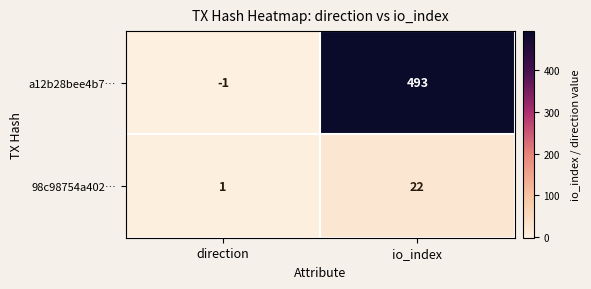

What is the average value of the a12b28bee4b7… series?

246